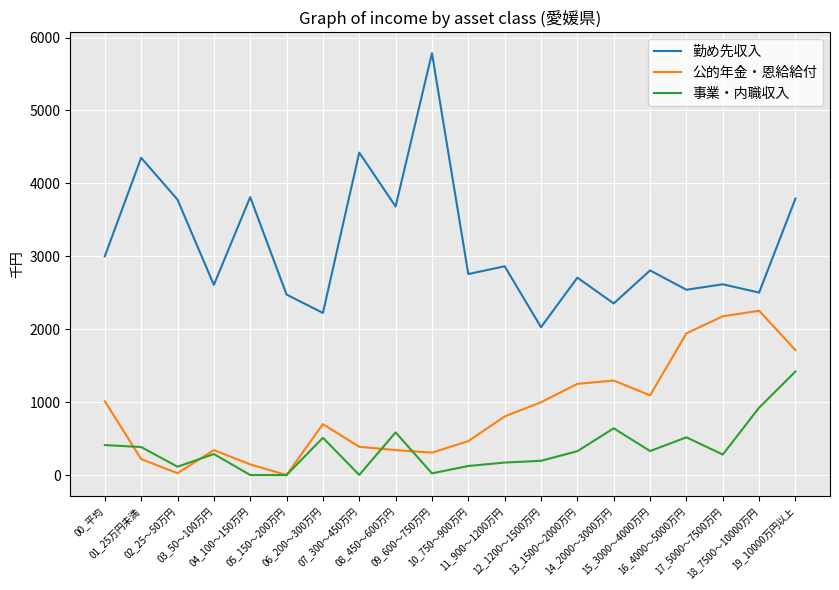

What is the highest value of the 公的年金・恩給給付 series?

2253